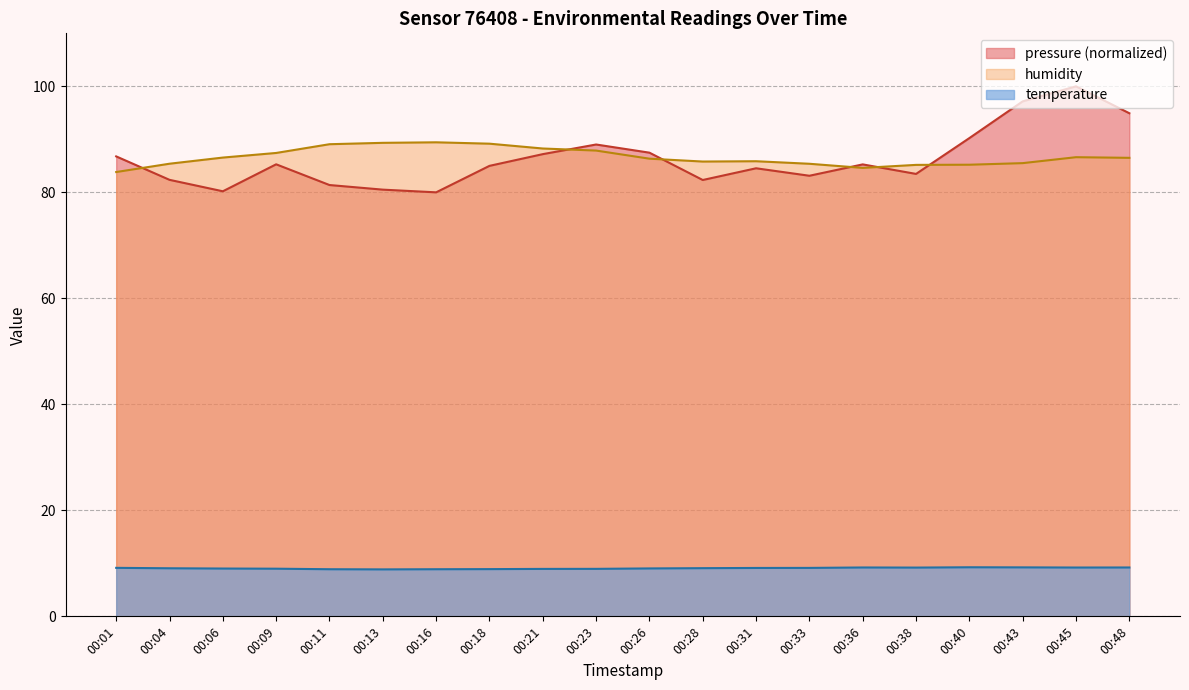

What is the smallest value displayed?

8.9